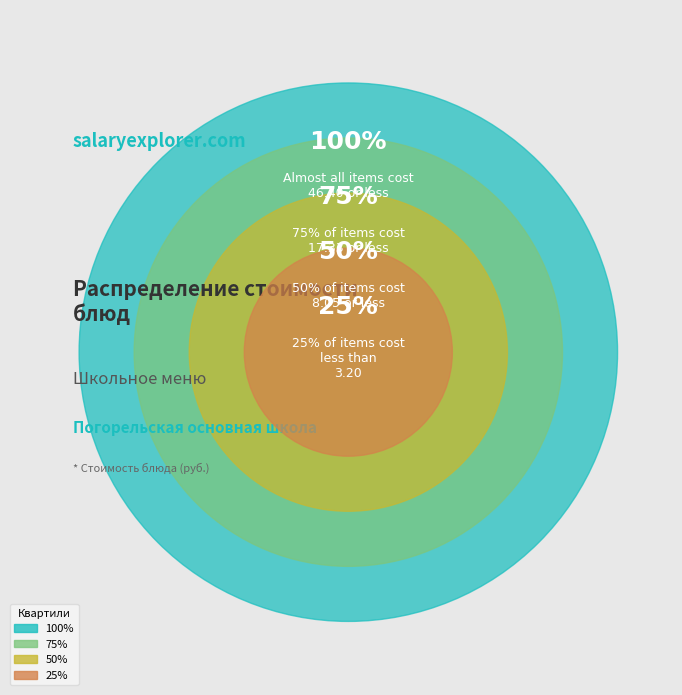

True or false: Хлеб ржаной accounts for 11% of the total.

False